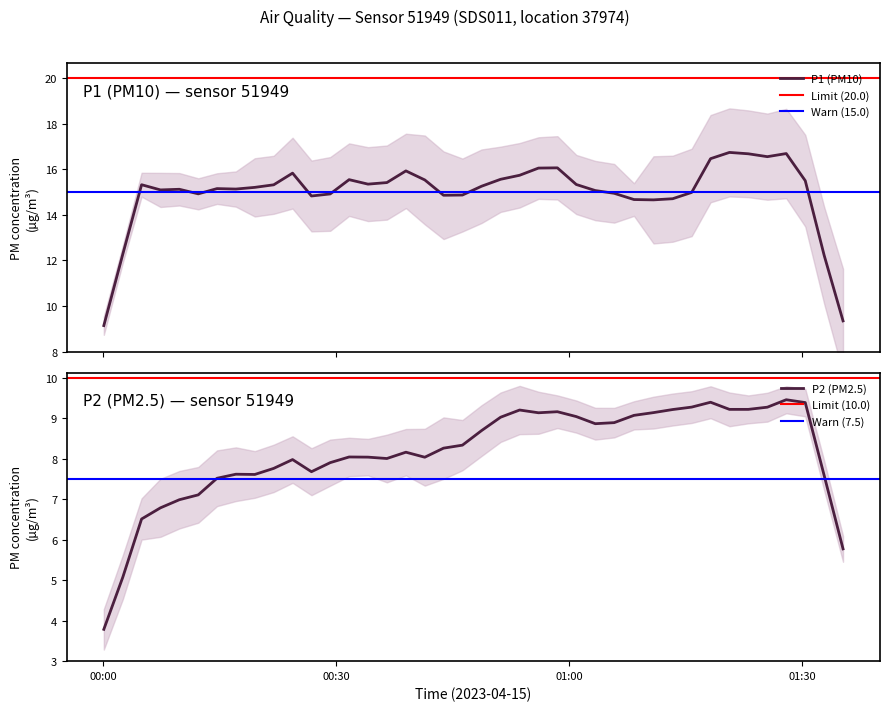

What is the lowest value of the P1 (PM10) series?

9.1